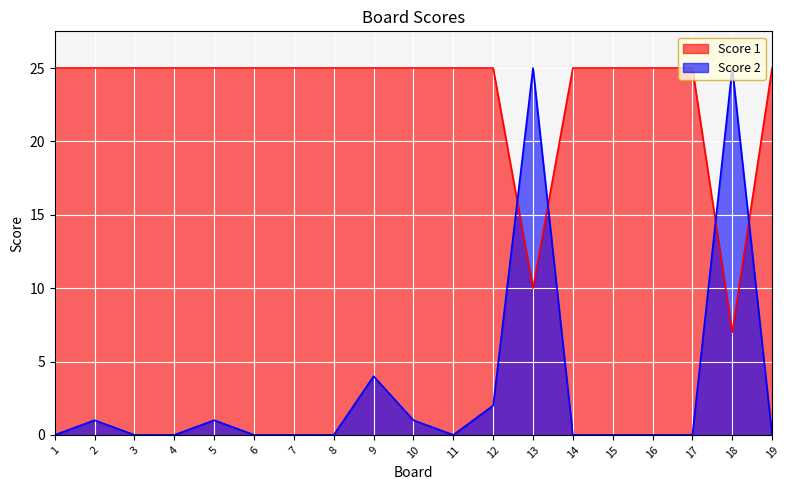

What is the total value across all series at 19?

25